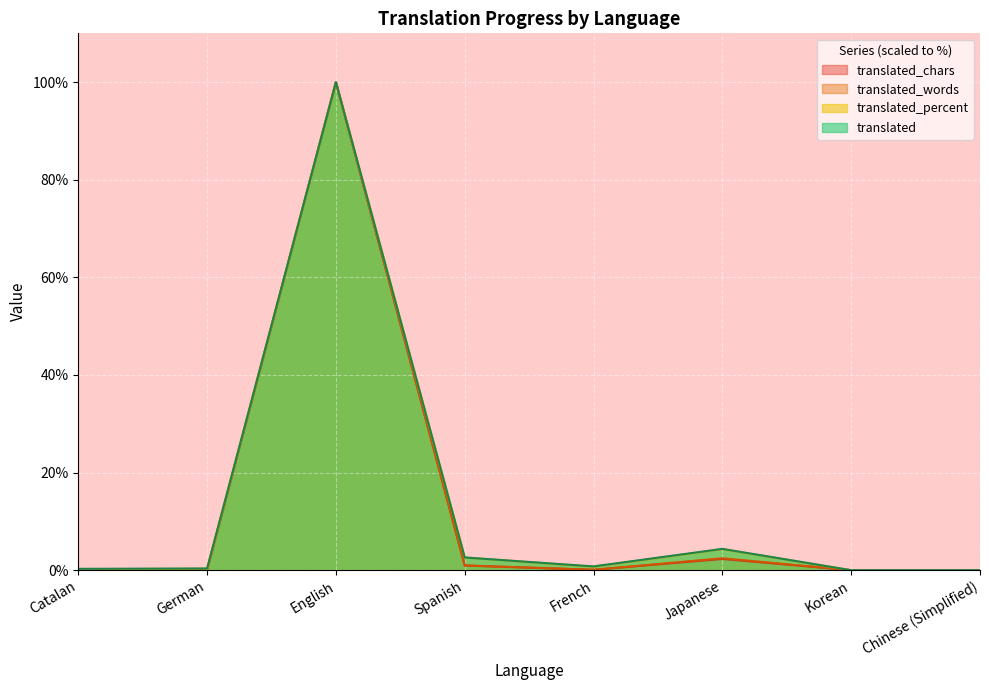

List the series in order of their peak value, highest first.

translated, translated_percent, translated_words, translated_chars